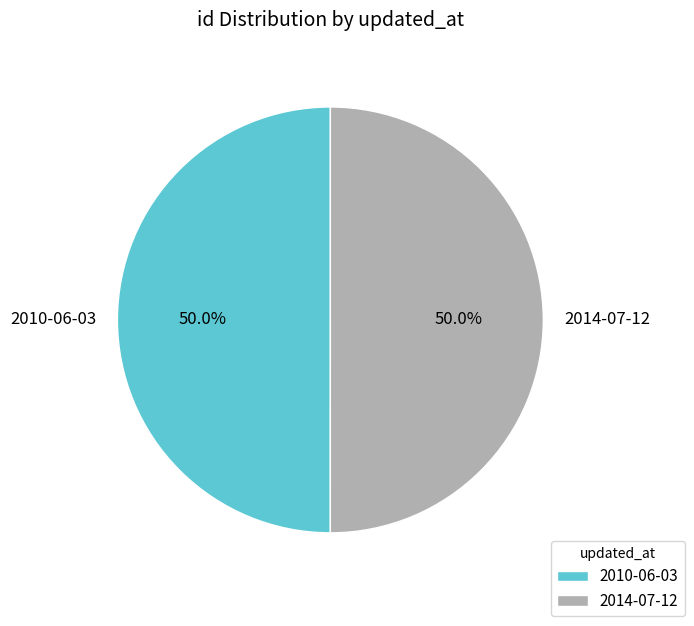

What is the ratio of the value at 2014-07-12 to the value at 2010-06-03?

1.0